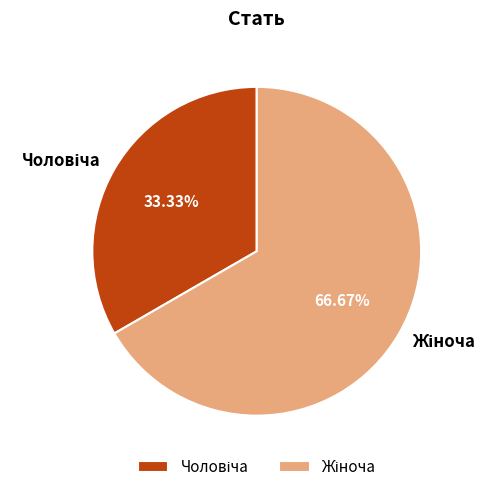

Does any single category account for the majority?

Yes